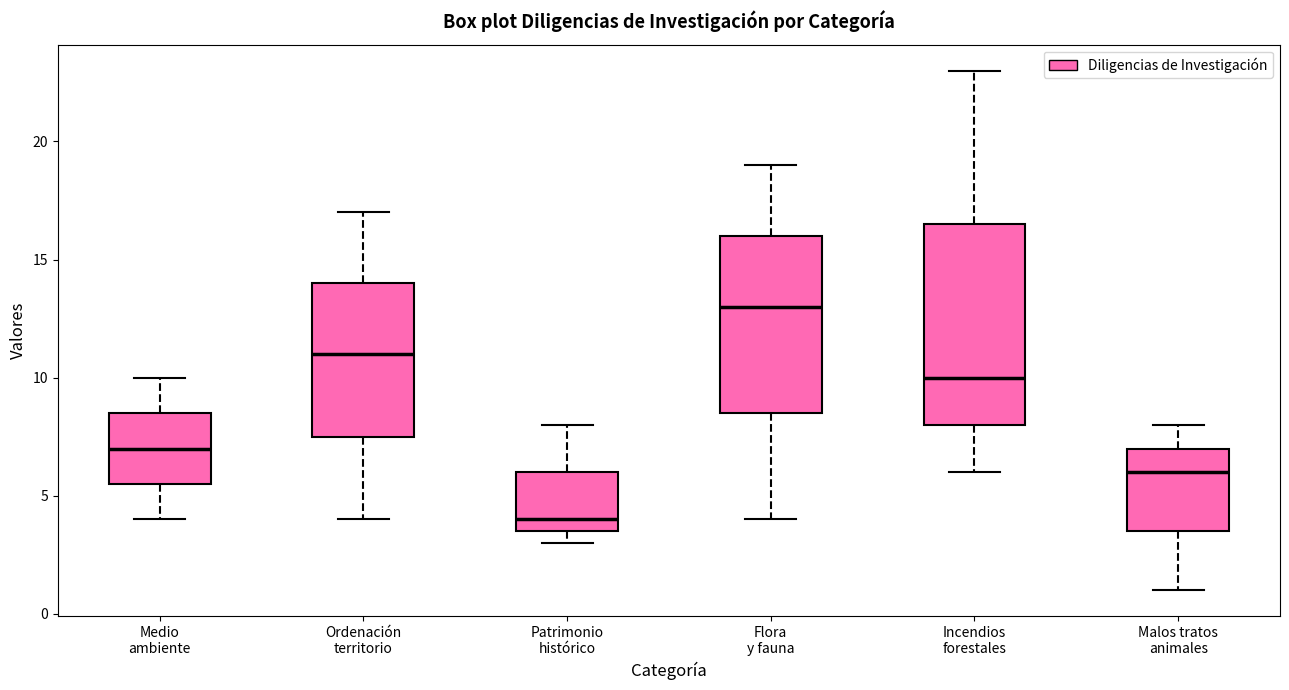

Comparing the boxes themselves (not the whiskers), which one is the tallest?

Incendios forestales